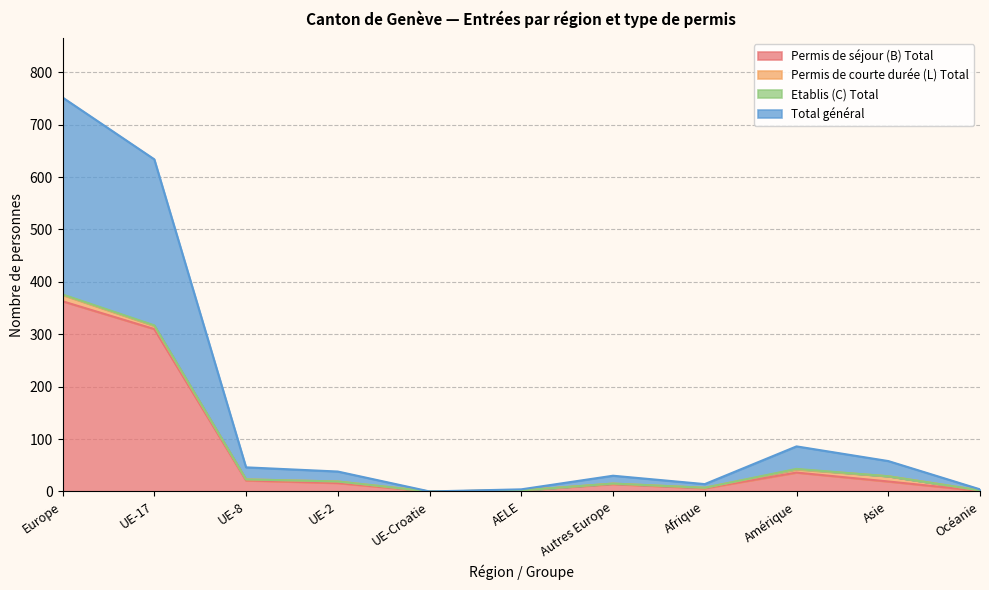

What is the average value of the Permis de séjour (B) Total series?

72